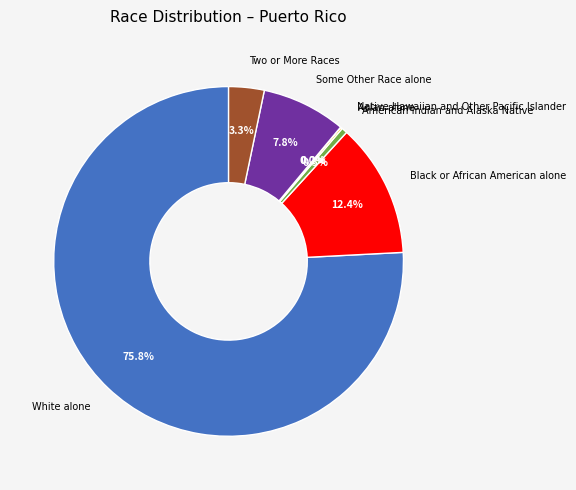

Does any single category account for the majority?

Yes